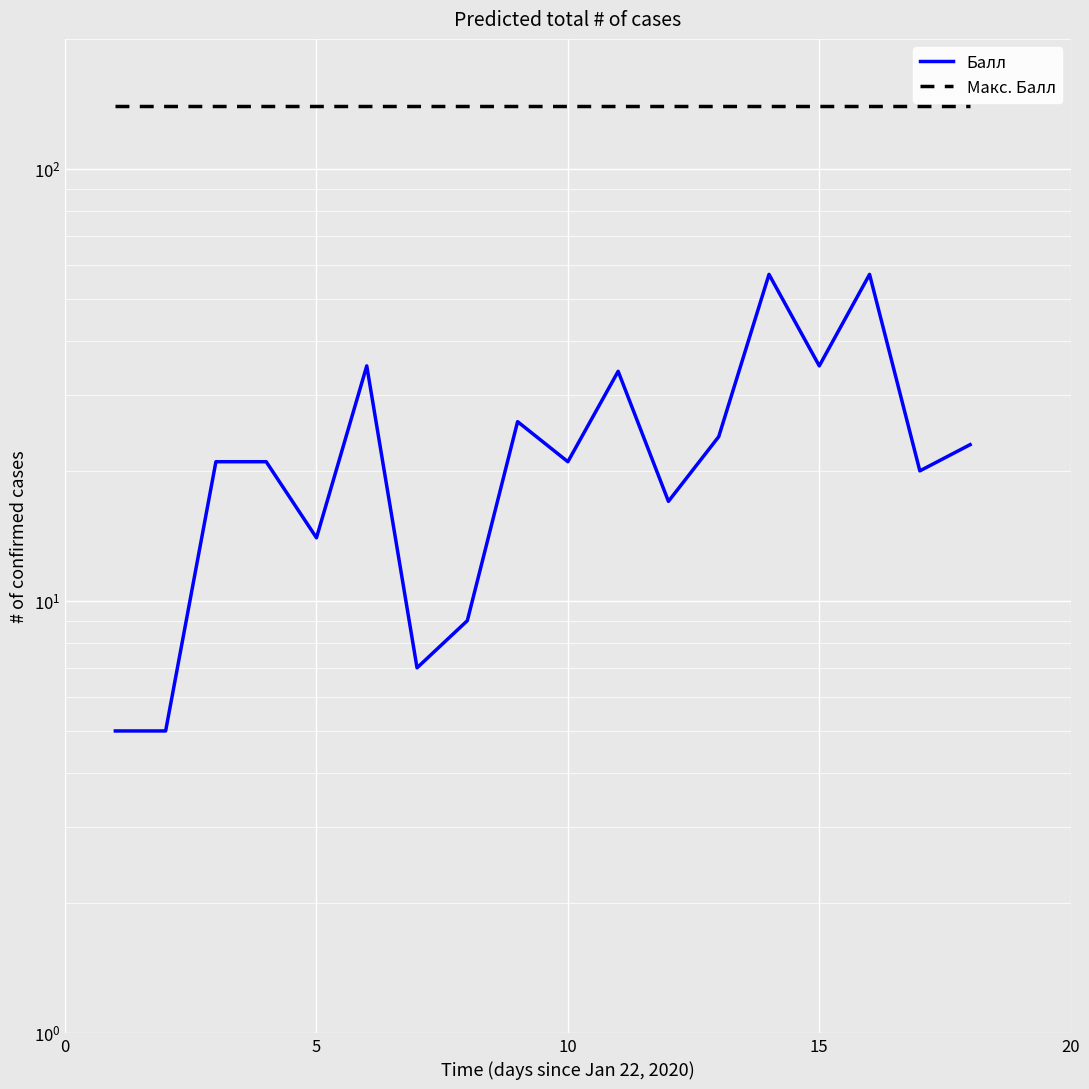

Which series has the widest spread of values?

Балл